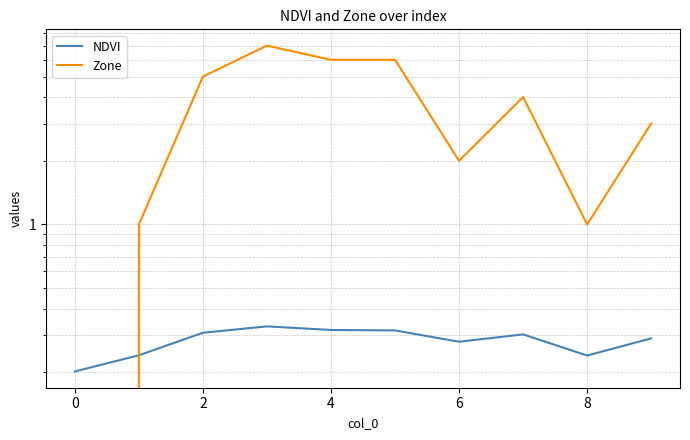

Rank the series at 6 from lowest to highest value.

NDVI, Zone